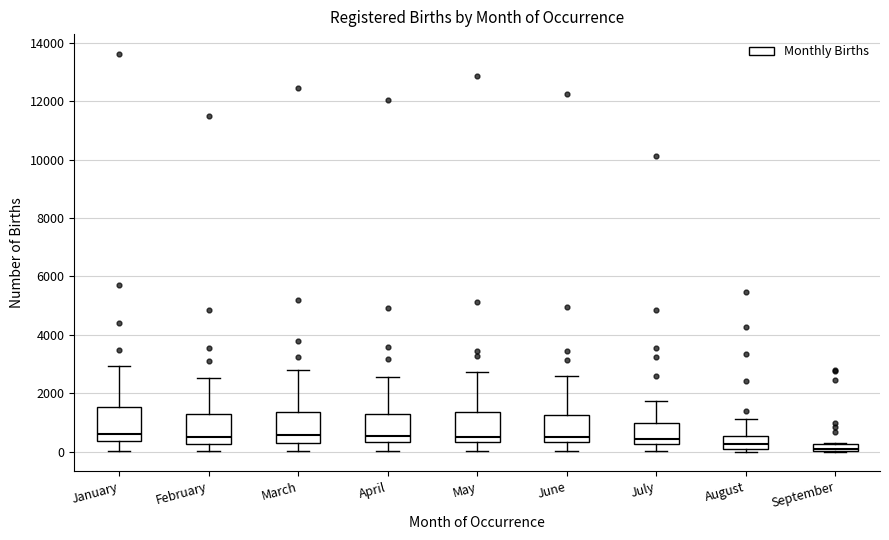

Where is the upper edge of the box for July on the y-axis? The values are not printed on the chart, so give them approximately, as read against the axis.

1000